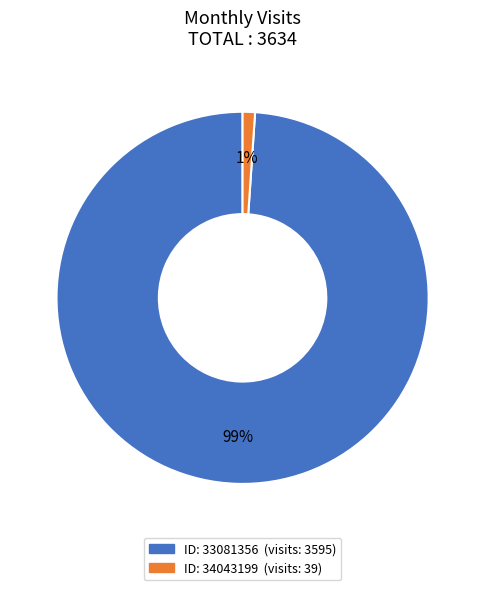

To the nearest percent, what is the average slice percentage?

50%